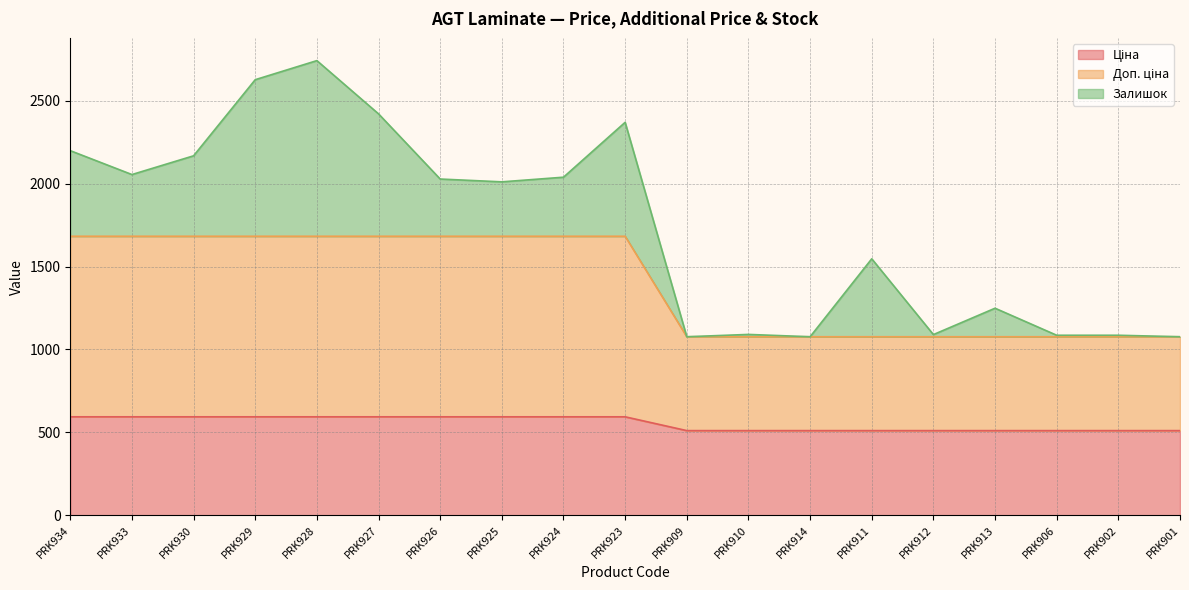

How many lines are shown in the chart?

3